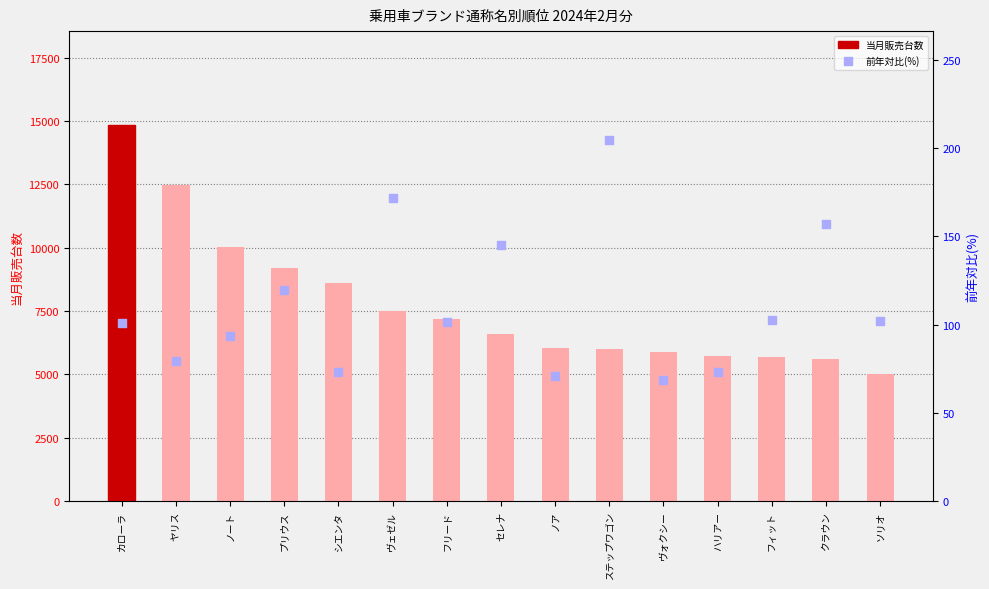

What is the total value across all series at ヴォクシー?

5932.8